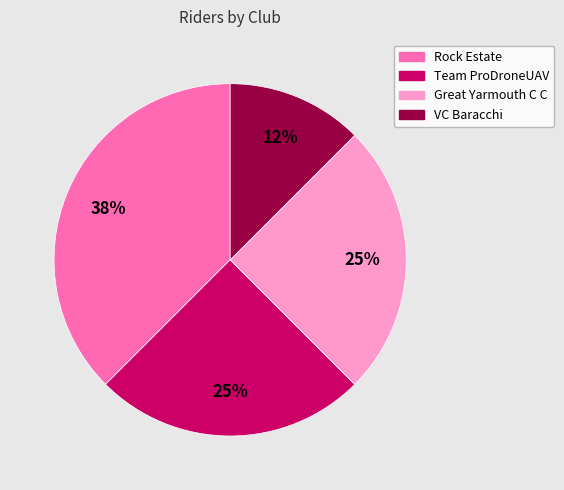

What is the smallest slice in the pie chart?

VC Baracchi